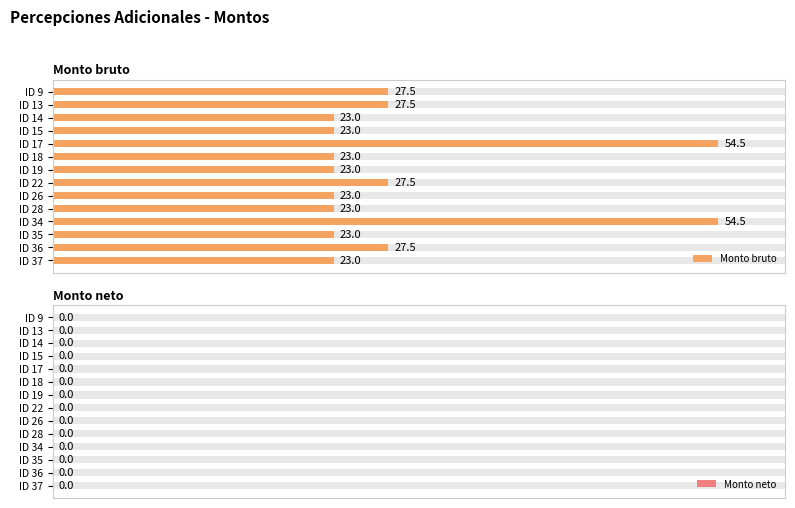

How many values in the Monto bruto series exceed 23?

6